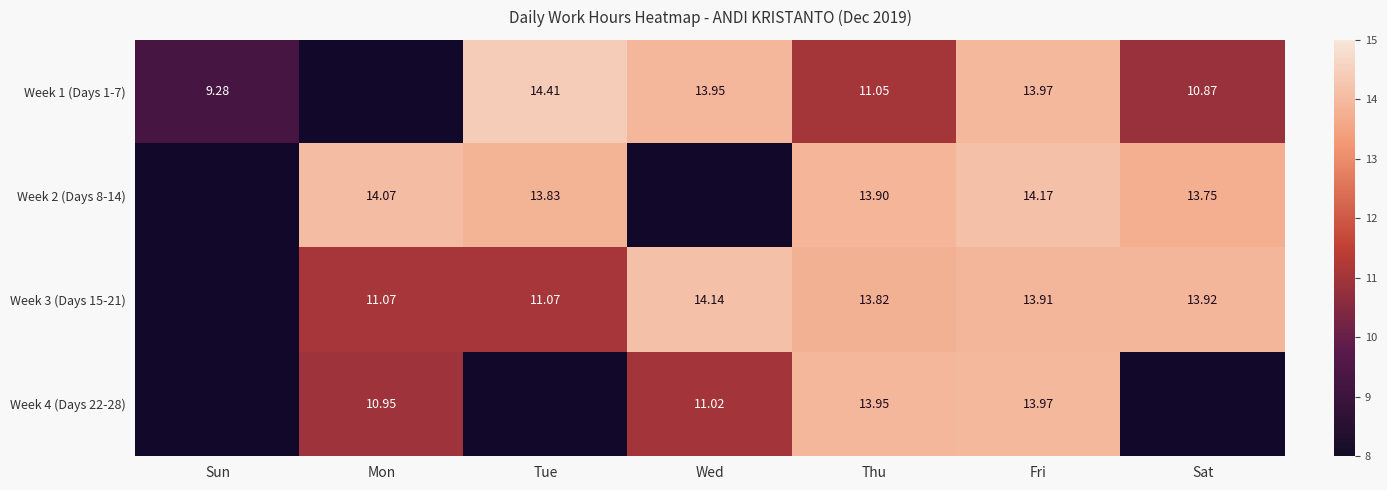

Is the value of Week 3 (Days 15-21) at Thu greater than the value of Week 4 (Days 22-28) at Wed?

Yes